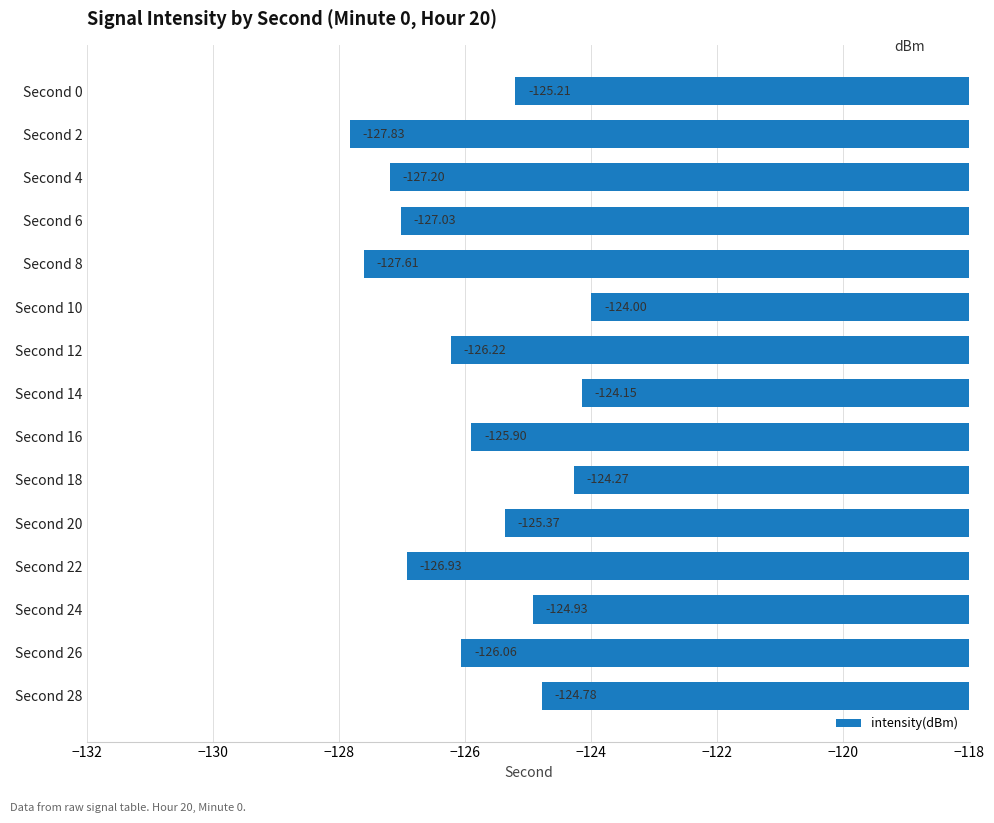

Rank the categories by value from highest to lowest.

Second 10, Second 14, Second 18, Second 28, Second 24, Second 0, Second 20, Second 16, Second 26, Second 12, Second 22, Second 6, Second 4, Second 8, Second 2